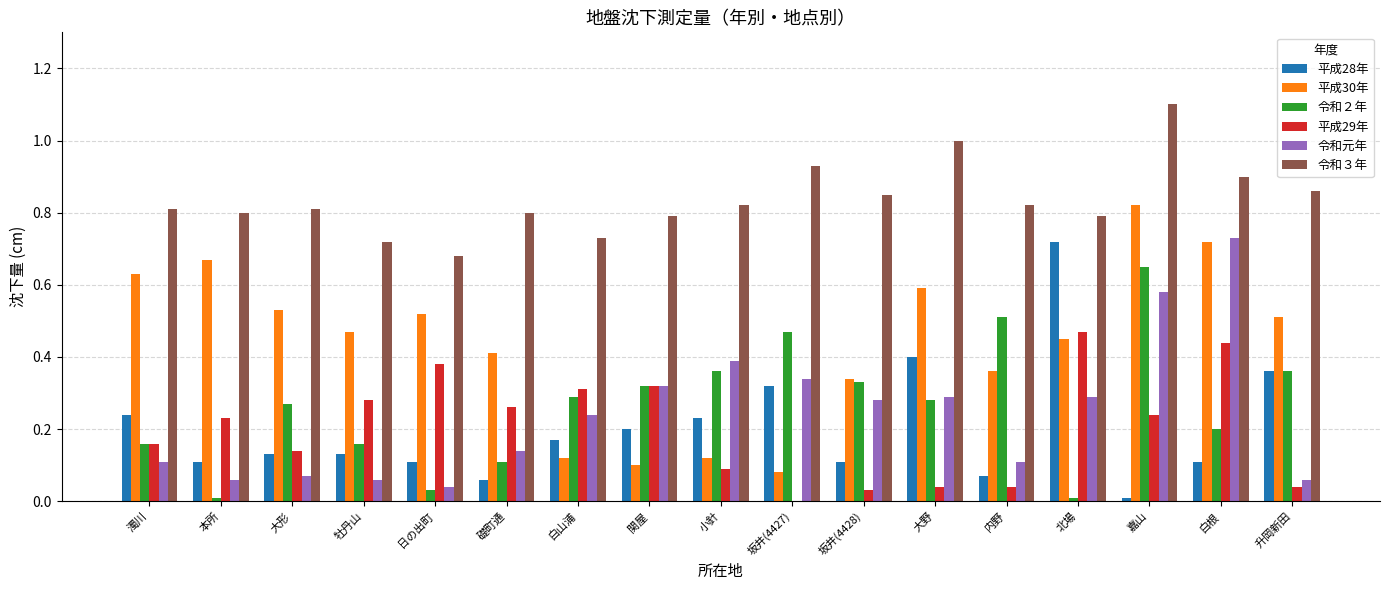

Which series has the widest spread of values?

平成30年